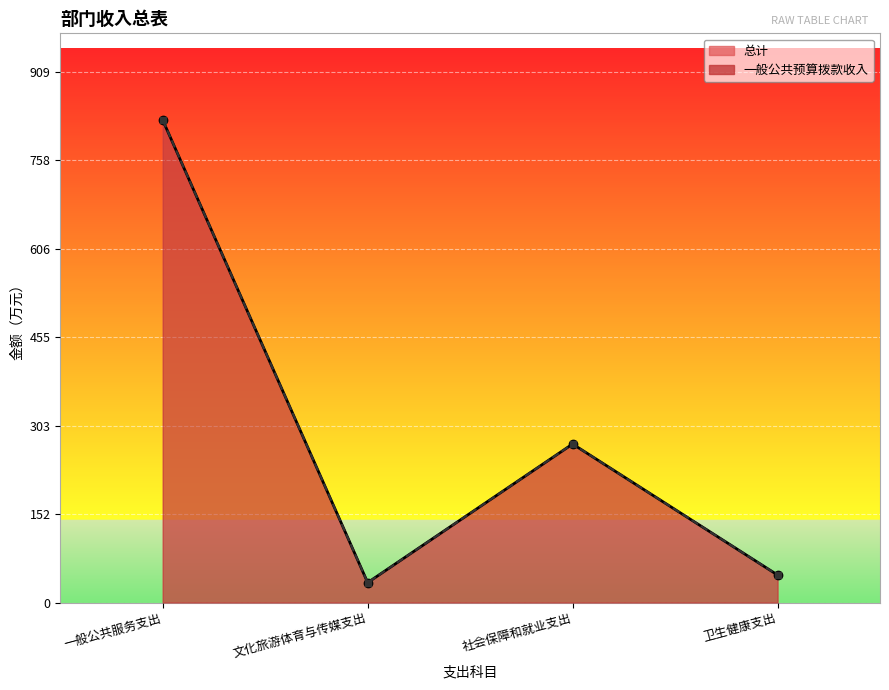

What are all the series names shown in the legend?

总计, 一般公共预算拨款收入